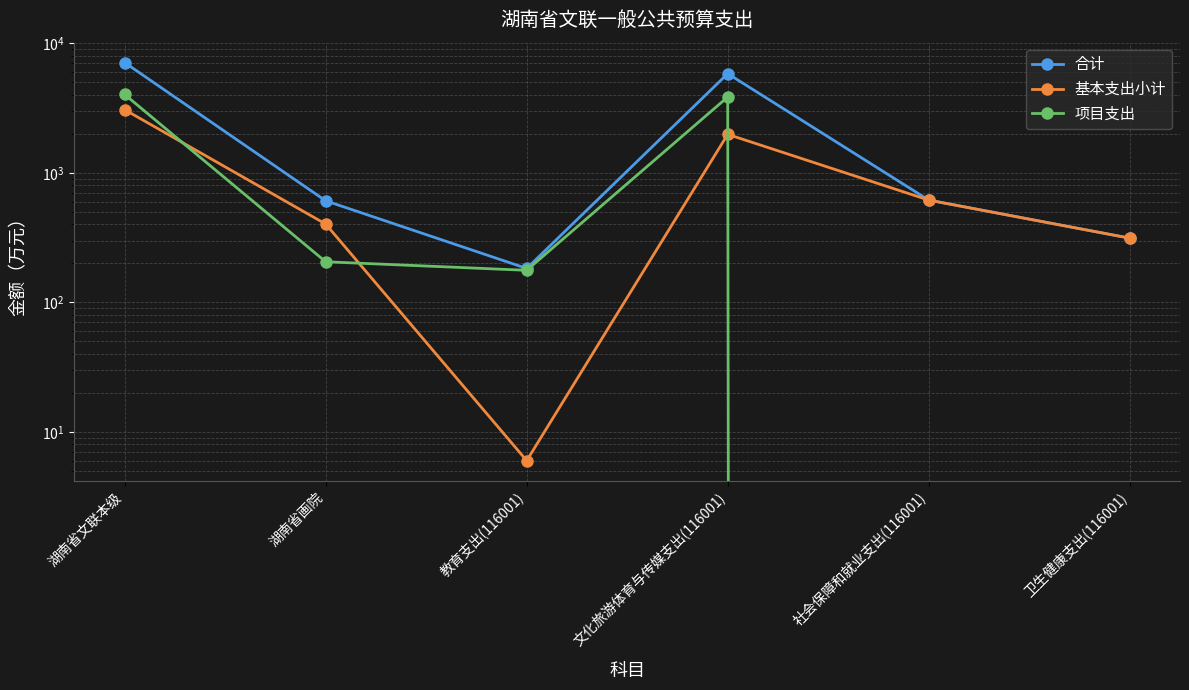

True or false: 基本支出小计 and 合计 intersect in this chart.

False